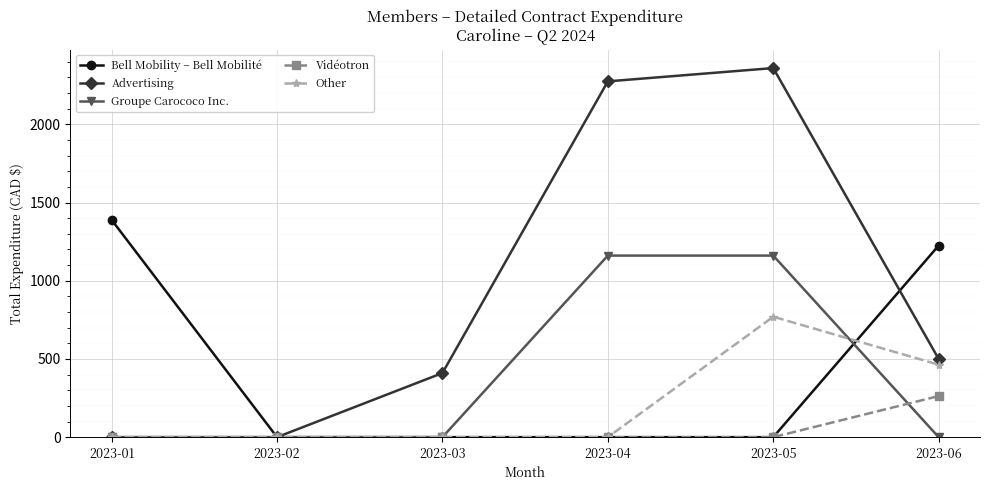

What is the average value of the Vidéotron series?

43.8